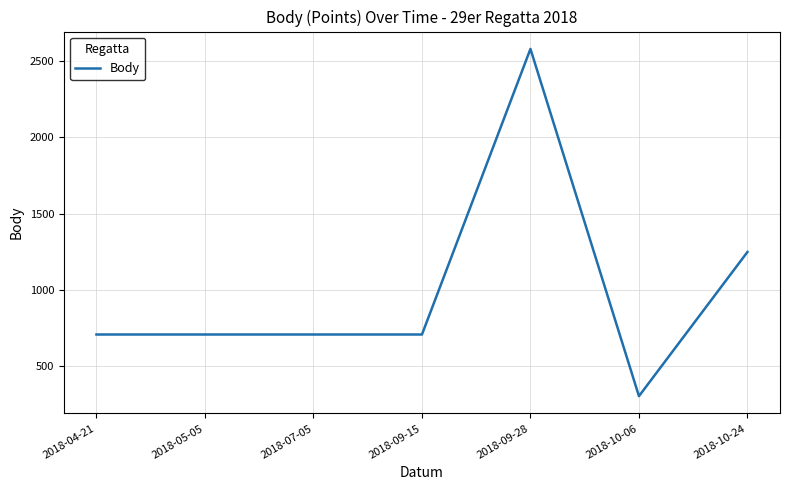

What is the average value?

994